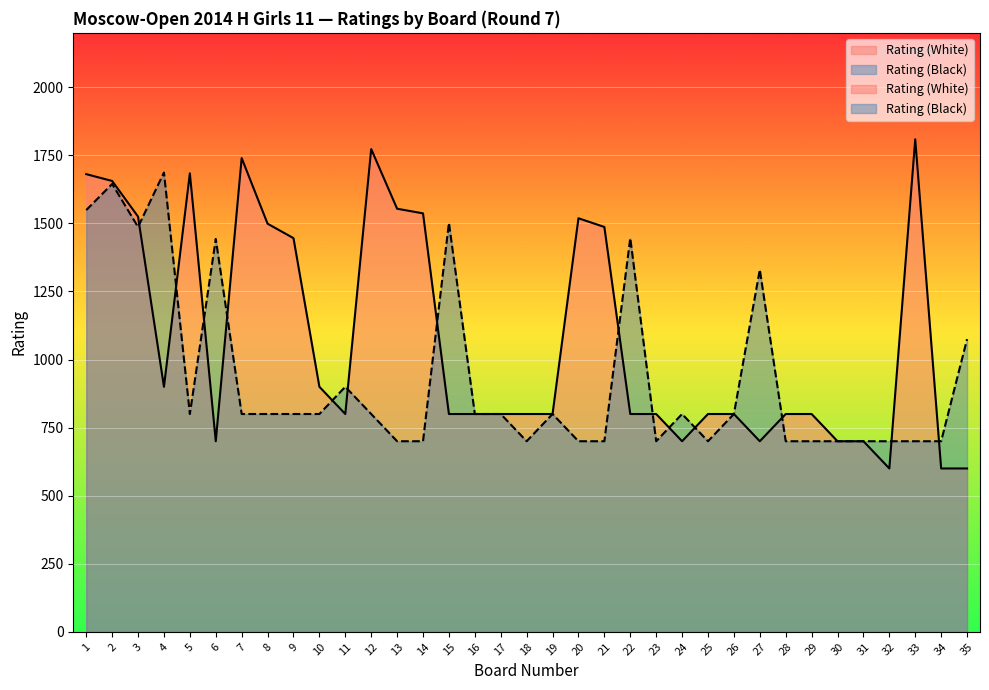

True or false: Rating (White) has a value of 600 at 32.

True